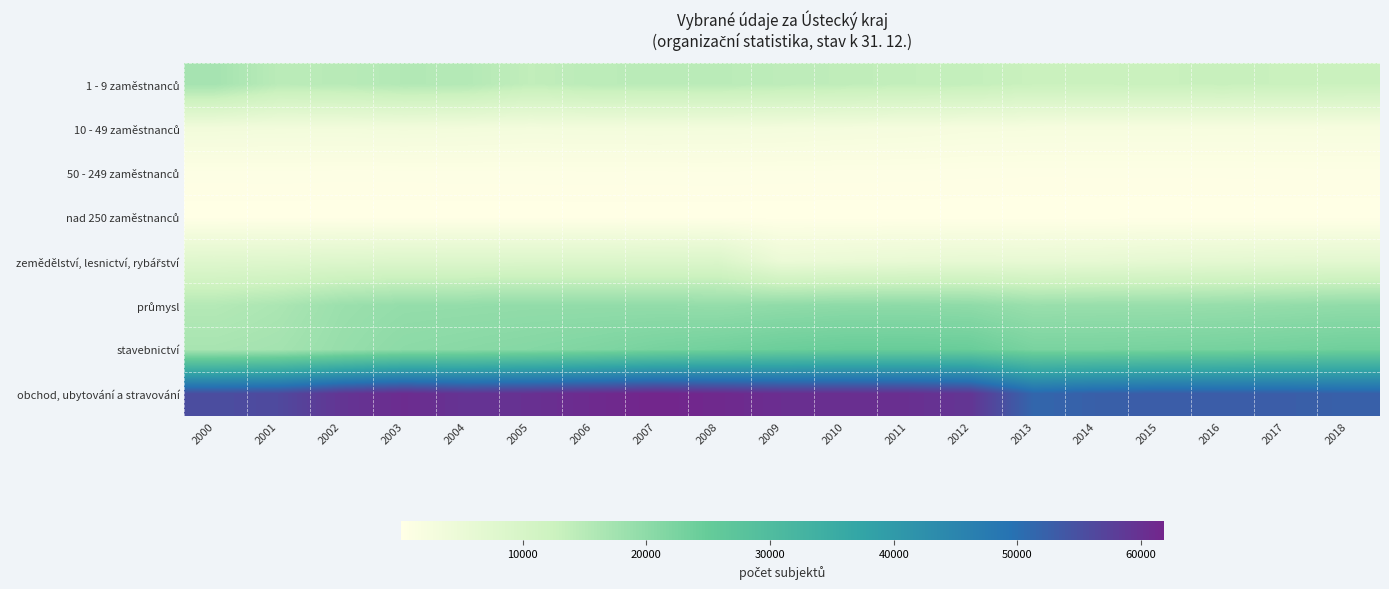

How many distinct data groups are displayed?

8